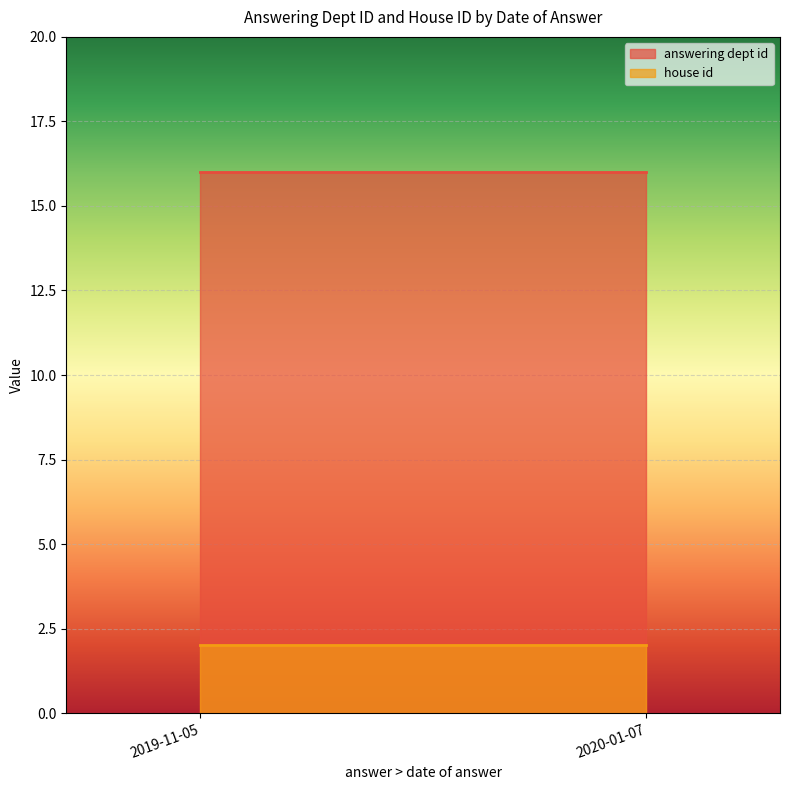

What are all the series names shown in the legend?

answering dept id, house id